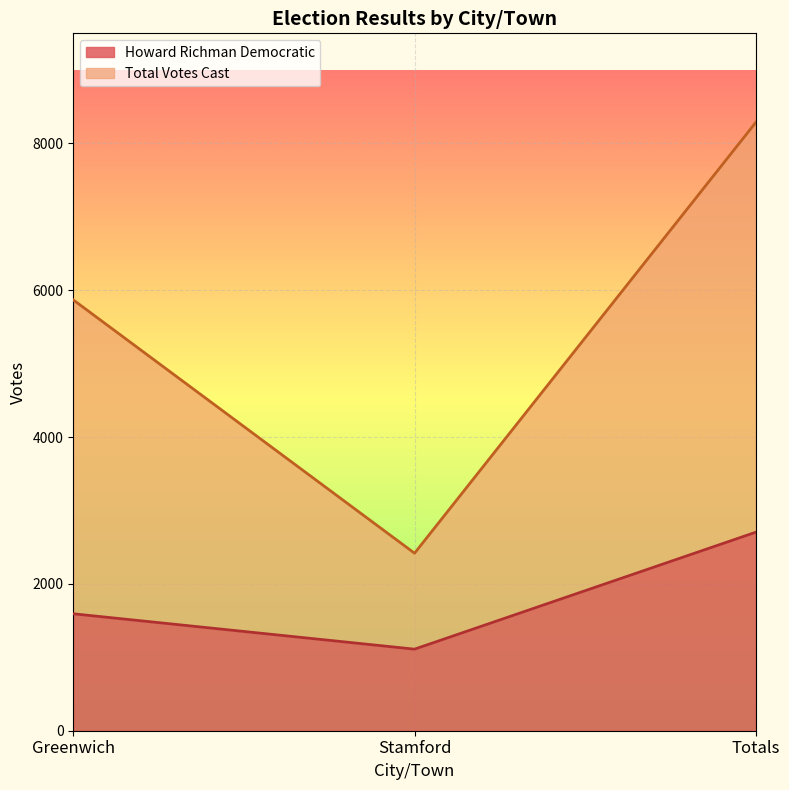

Rank the series by their maximum value, from highest to lowest.

Total Votes Cast, Howard Richman Democratic